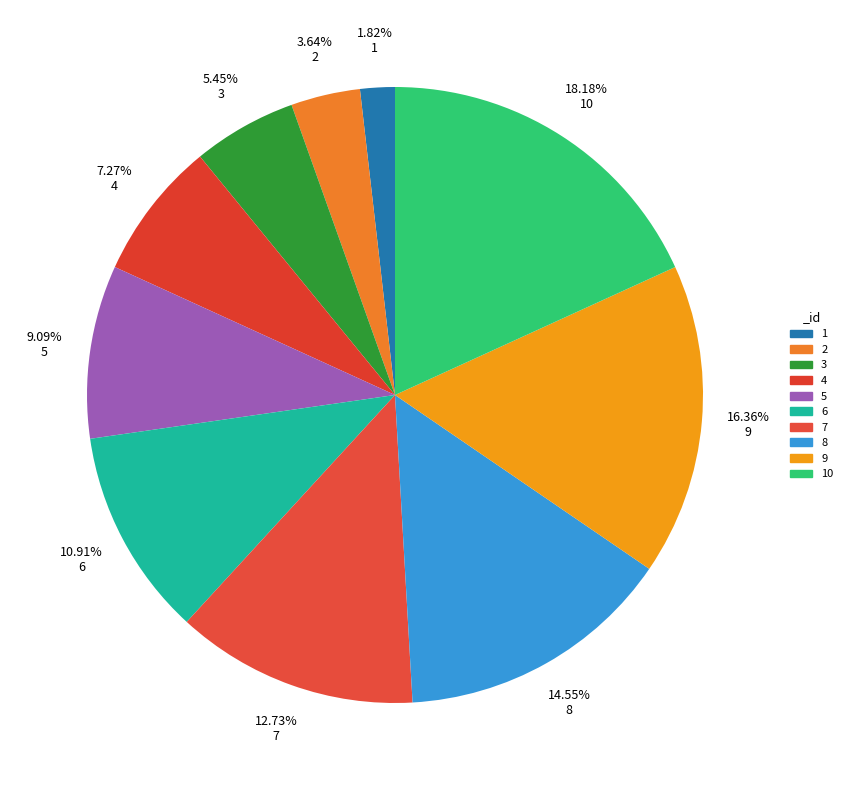

To the nearest percent, what is the average slice percentage?

10%